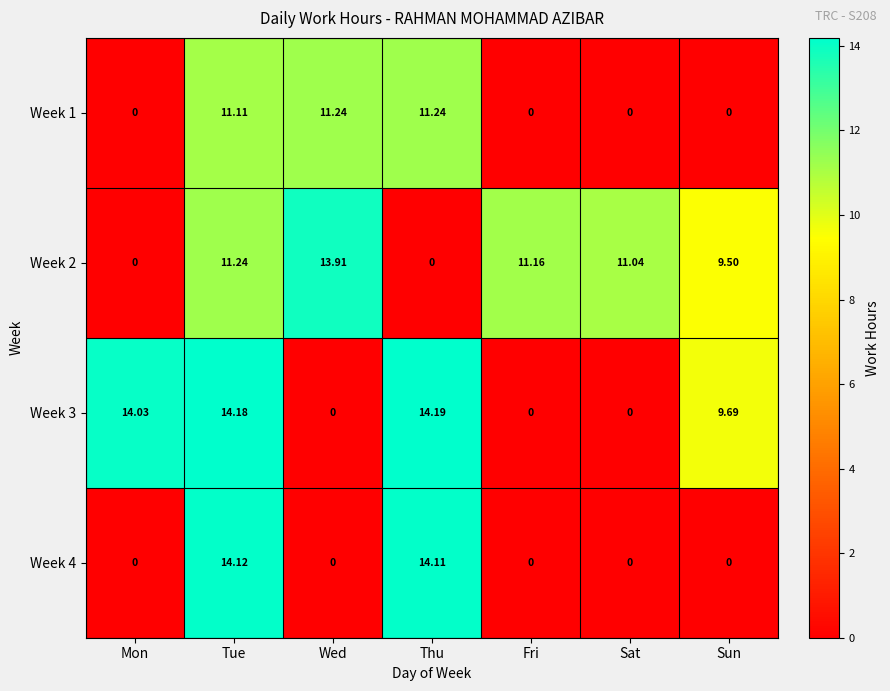

At how many categories does at least one series exceed 4?

7